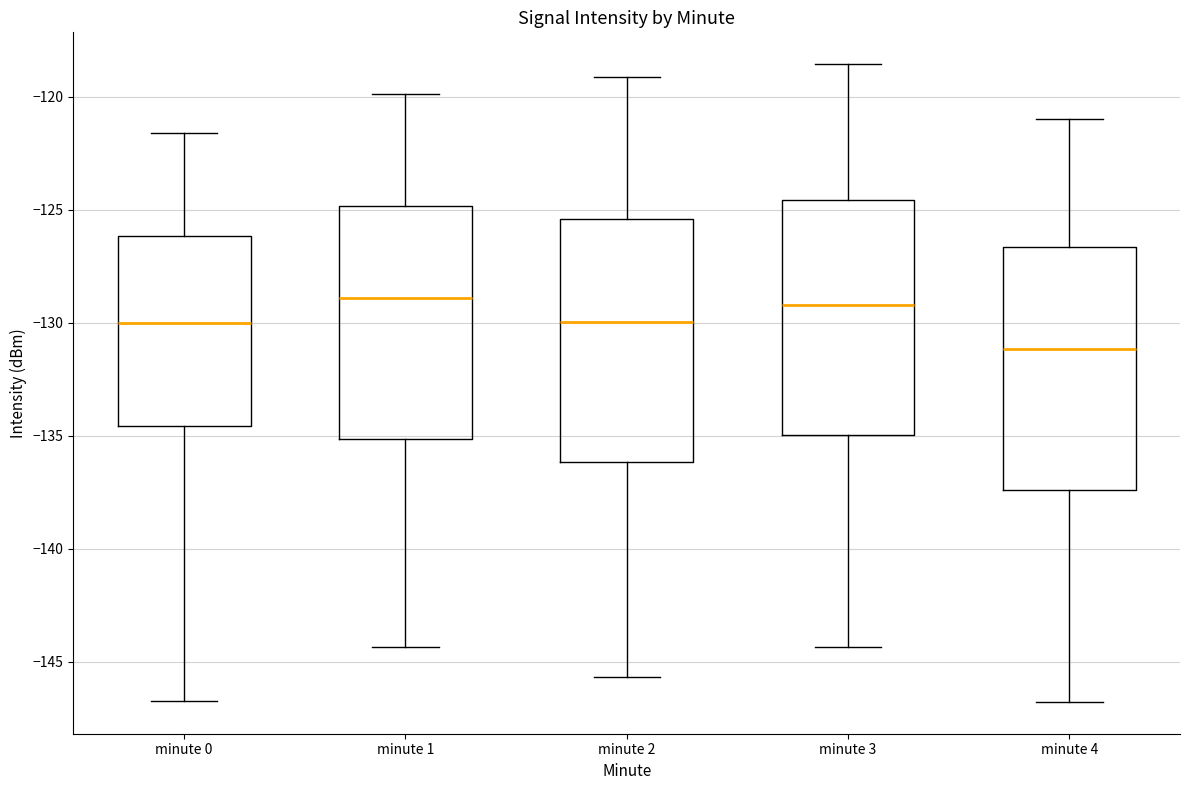

Reading left to right, read every box against the y-axis: the position of its median line, the range the box covers, and the ends of its whiskers. The values are not printed on the chart, so give them approximately, as read against the axis.

minute 0: median -130.0, box -134.5 to -126.0, whiskers -146.5 to -121.5
minute 1: median -129.0, box -135.0 to -125.0, whiskers -144.5 to -120.0
minute 2: median -130.0, box -136.0 to -125.5, whiskers -145.5 to -119.0
minute 3: median -129.0, box -135.0 to -124.5, whiskers -144.5 to -118.5
minute 4: median -131.0, box -137.5 to -126.5, whiskers -147.0 to -121.0